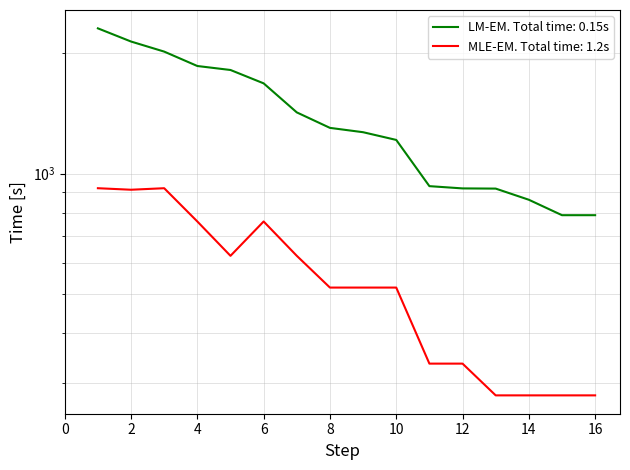

Reading left to right, transcribe all the data shown in this chart.

LM-EM. Total time: 0.15s: 1=2304	2=2136	3=2016	4=1856	5=1814	6=1680	7=1422	8=1301	9=1269	10=1214	11=931	12=919	13=918	14=861	15=788	16=788
MLE-EM. Total time: 1.2s: 1=920	2=912	3=920	4=760	5=624	6=760	7=624	8=520	9=520	10=520	11=336	12=336	13=280	14=280	15=280	16=280